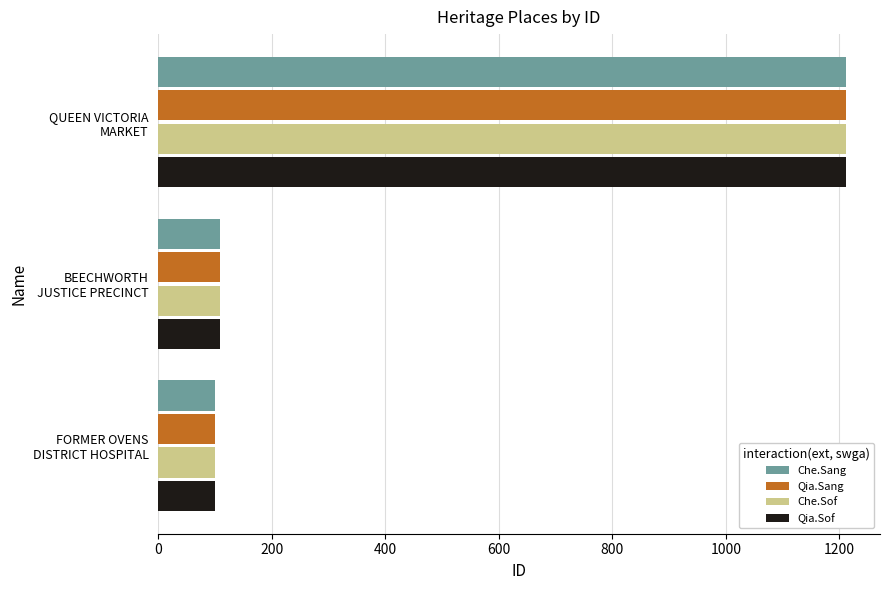

What is the average value of the Qia.Sang series?

473